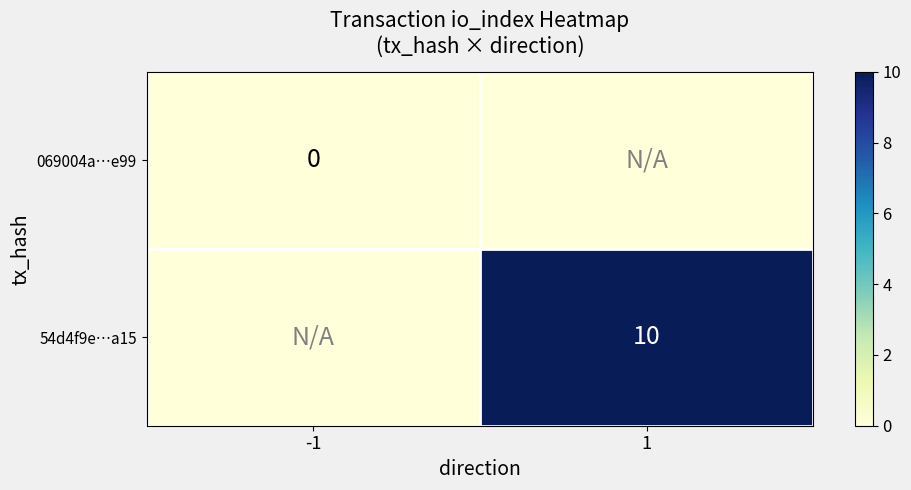

Is the value of 069004a…e99 at -1 greater than the value of 54d4f9e…a15 at 1?

No